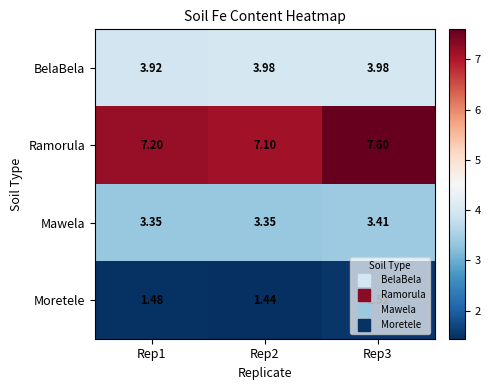

Rank the series at Rep2 from highest to lowest value.

Ramorula, BelaBela, Mawela, Moretele